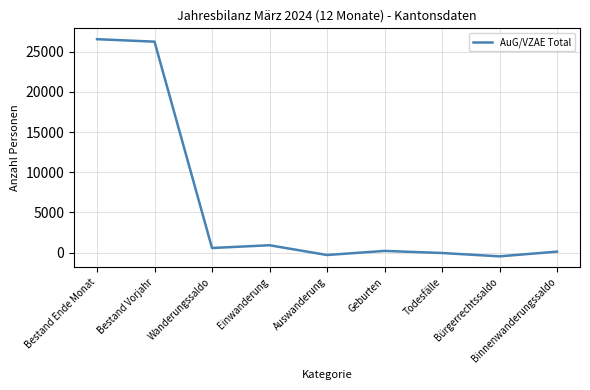

Which has a higher value, Bestand Vorjahr or Todesfälle?

Bestand Vorjahr